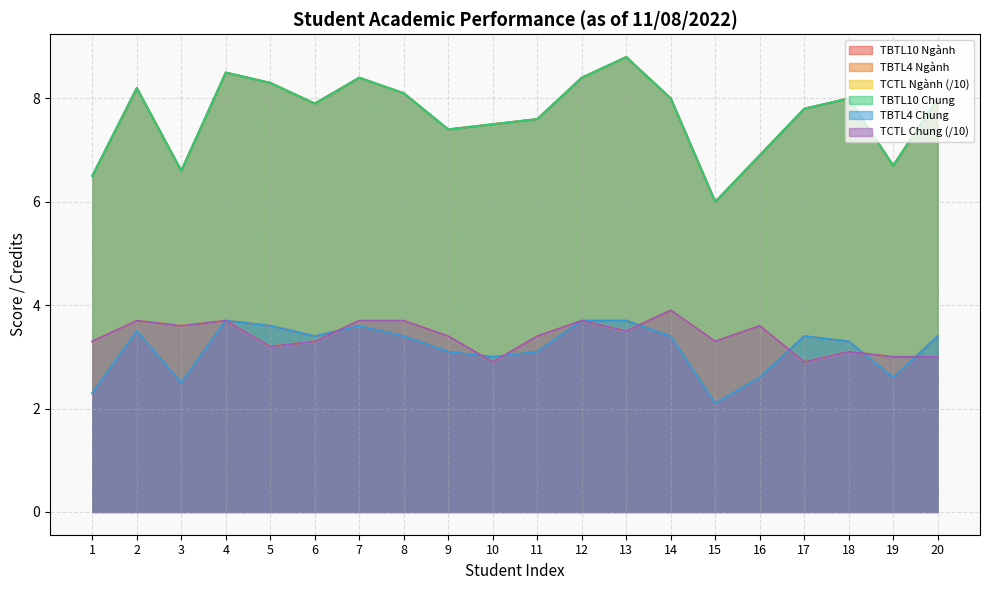

How many lines are shown in the chart?

6